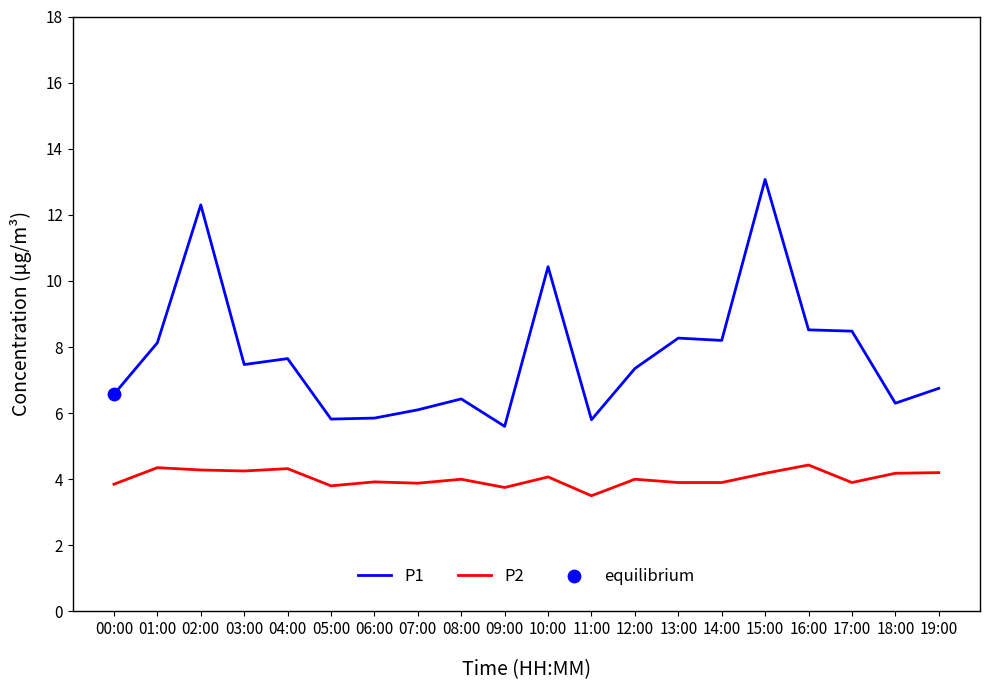

Is the value of P2 at 19:00 greater than the value of P1 at 15:00?

No